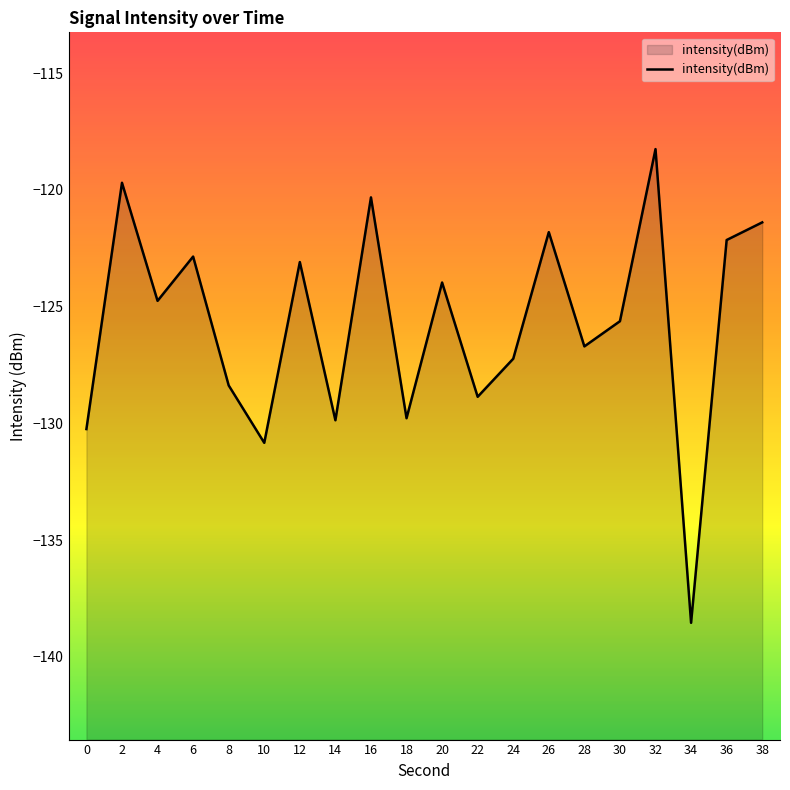

How many values are below -124?

11